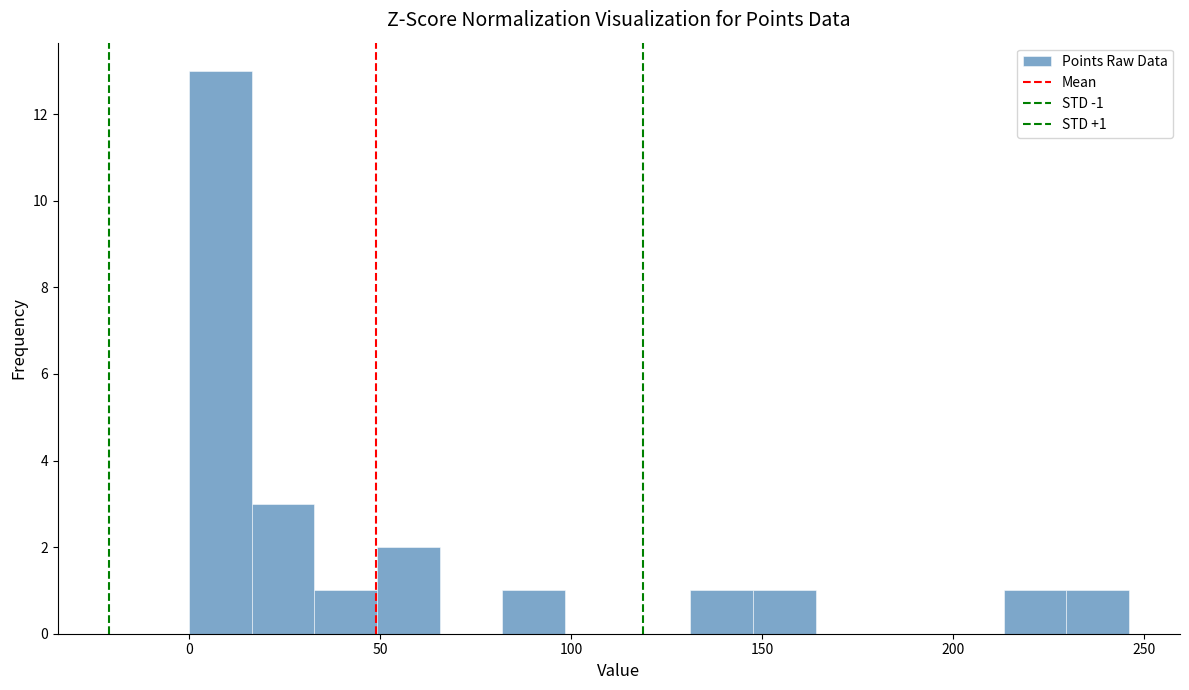

Read against the x-axis, roughly where is the centre of the tallest bar?

10